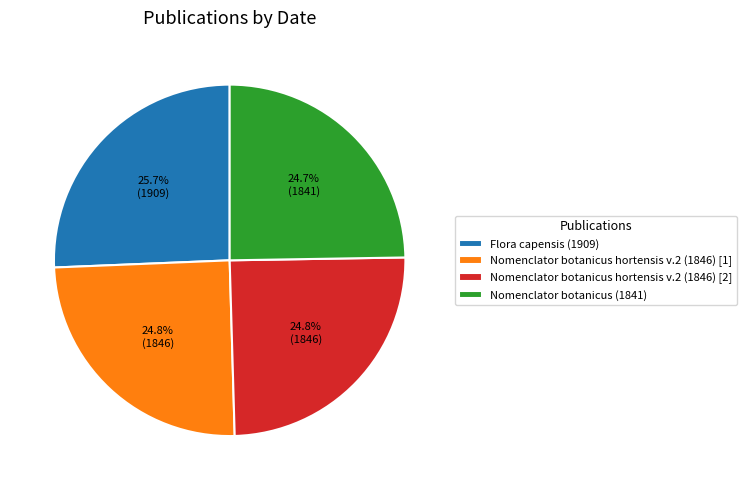

Which slice is the largest?

Flora capensis (1909)